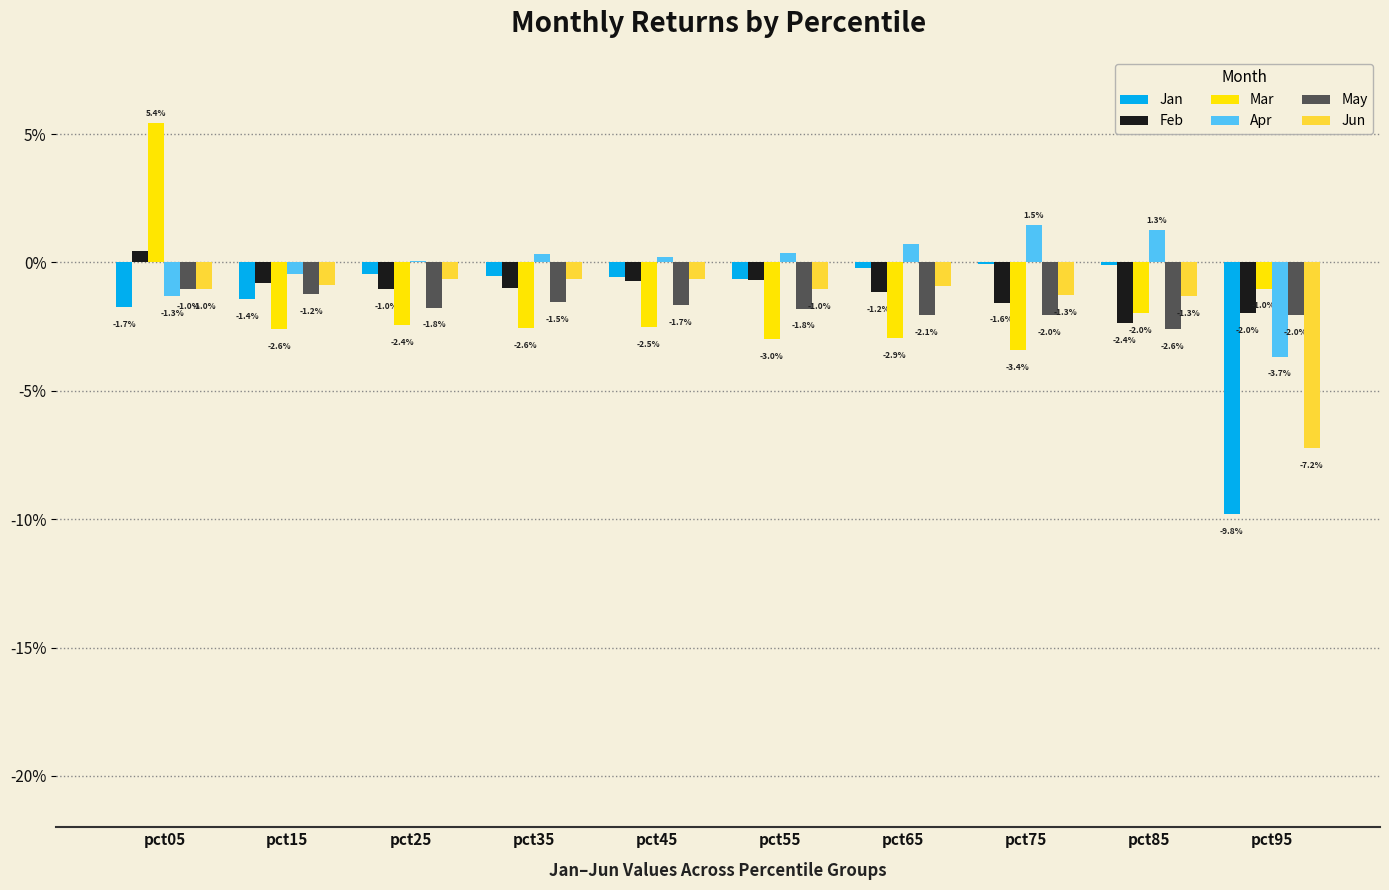

Does the chart contain stacked bars?

No